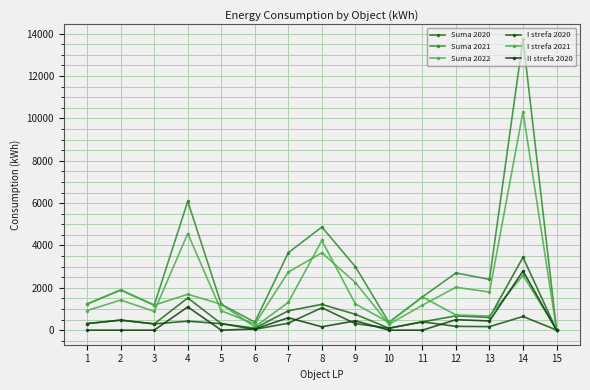

Is this an area chart (filled region under the line)?

No